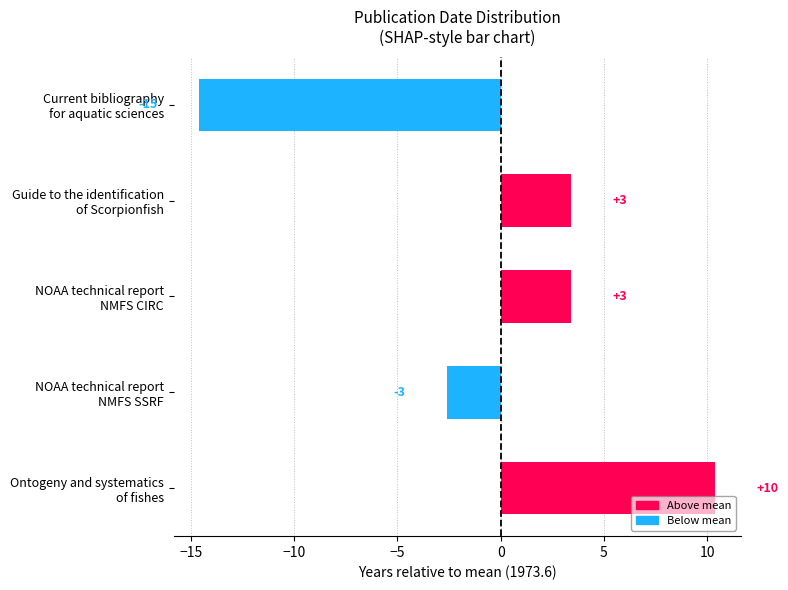

What is the difference between the second highest and second lowest values?

6.0